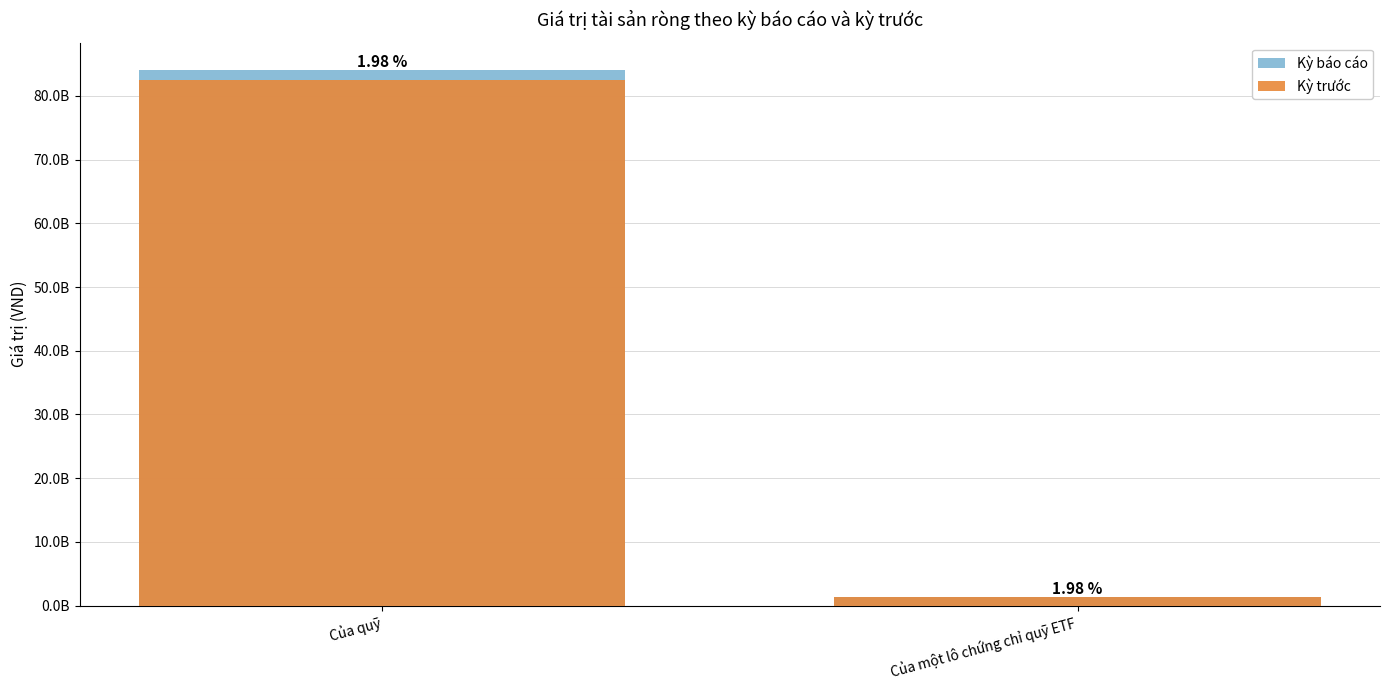

What is the minimum value shown in the chart?

1268708905